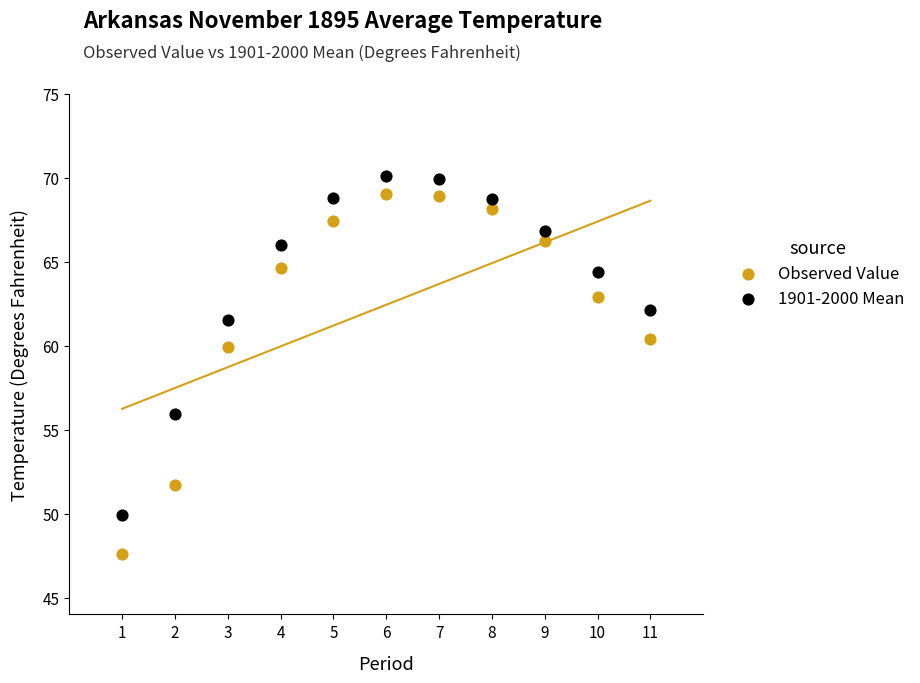

Which series reaches the maximum Y coordinate?

1901-2000 Mean